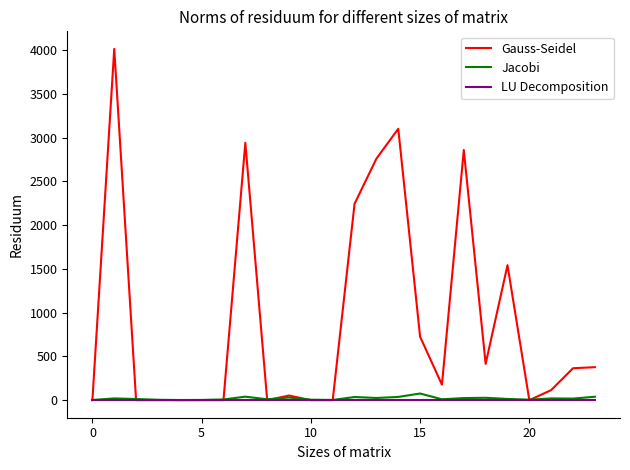

What is the smallest value displayed?

-1